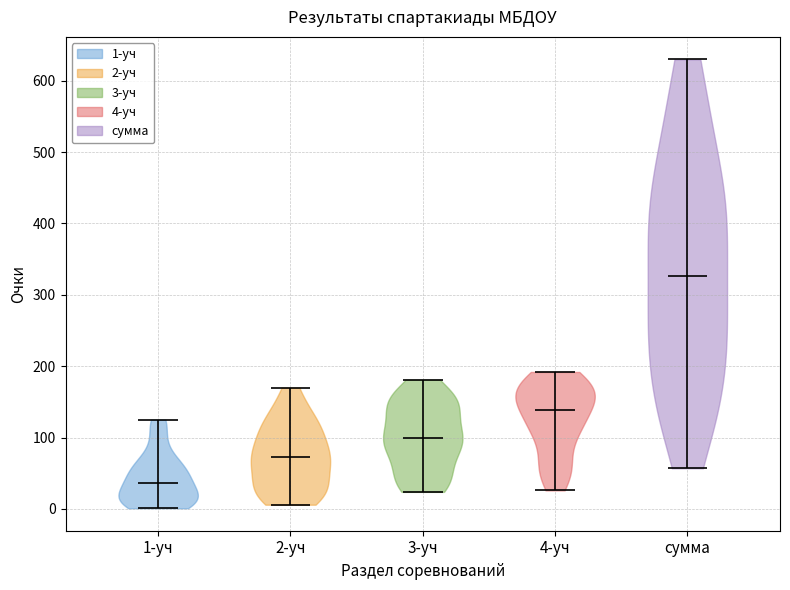

Reading left to right, read every violin against the y-axis: where its median line is, and the lowest and highest points it reaches. The values are not printed on the chart, so give them approximately, as read against the axis.

1-уч: median line 40, lowest point 0, highest point 130
2-уч: median line 70, lowest point 10, highest point 170
3-уч: median line 100, lowest point 20, highest point 180
4-уч: median line 140, lowest point 30, highest point 190
сумма: median line 330, lowest point 60, highest point 630